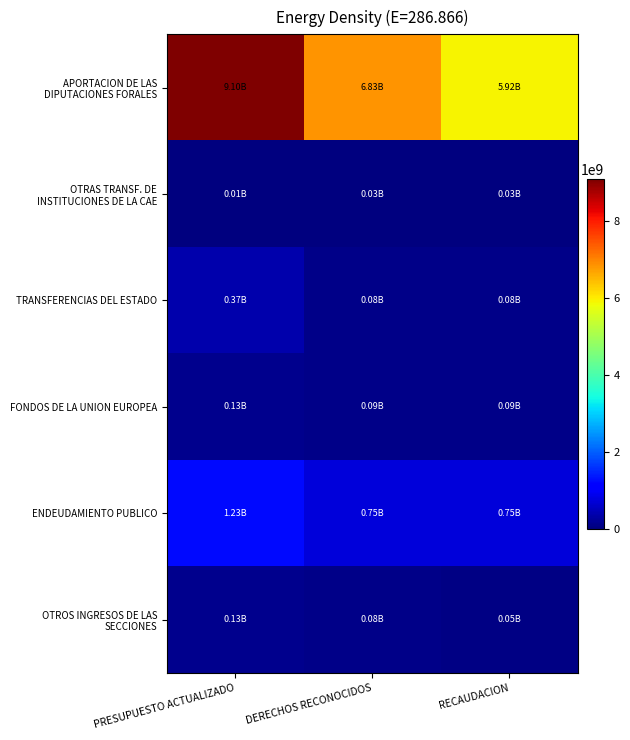

Count the number of data series in this chart.

6